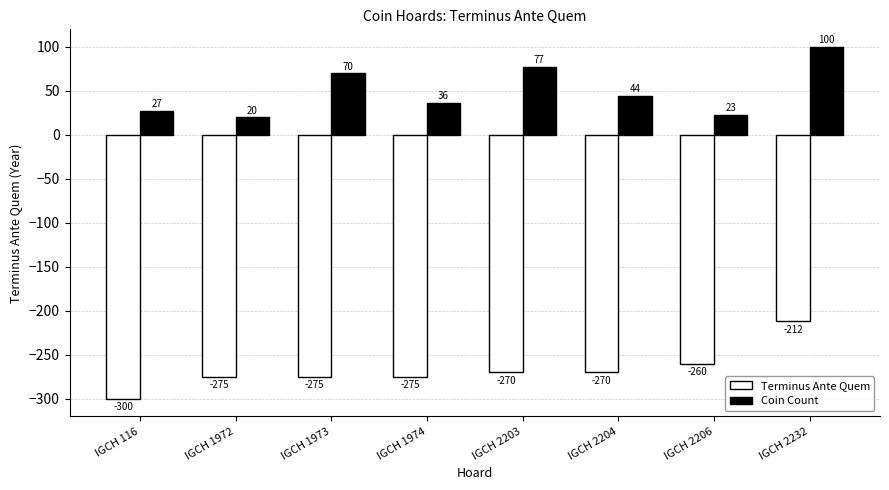

The value of Coin Count at IGCH 2204 is 68. True or false?

False